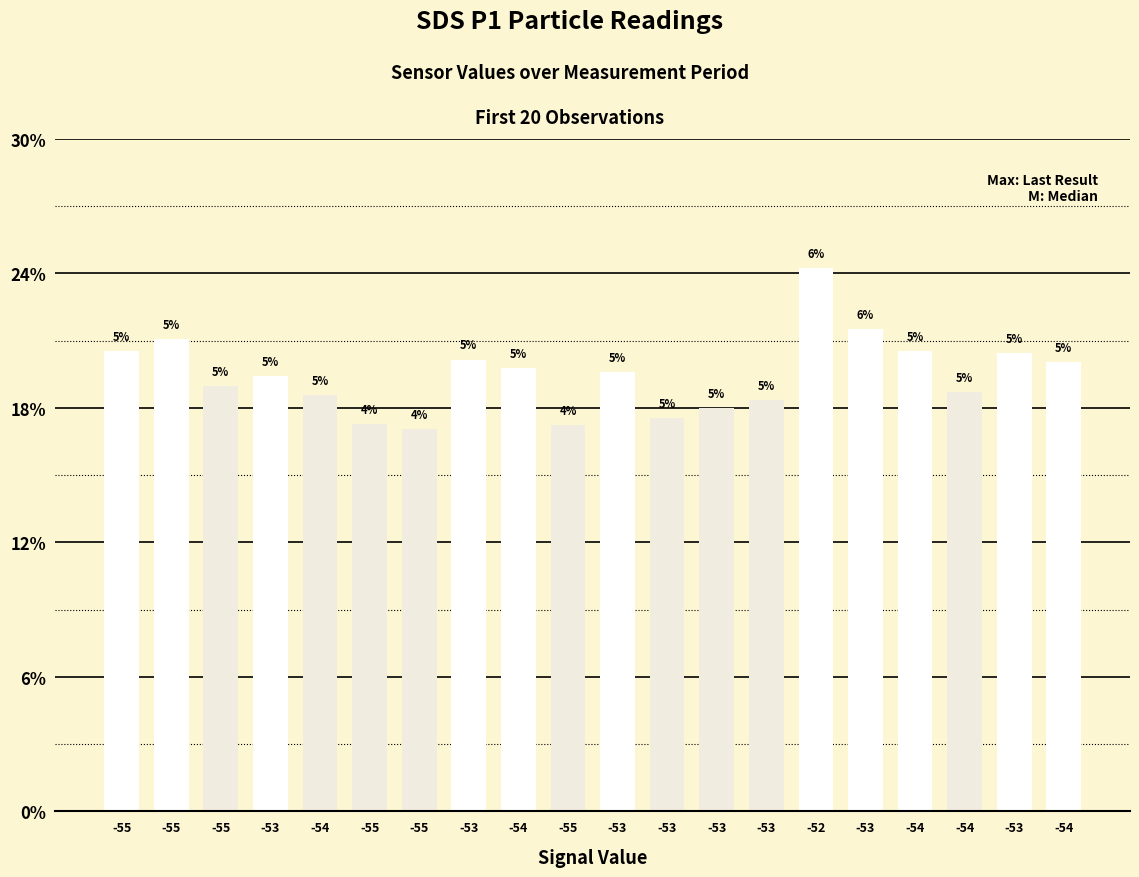

Is it true that the value at -53 is 5.6?

False